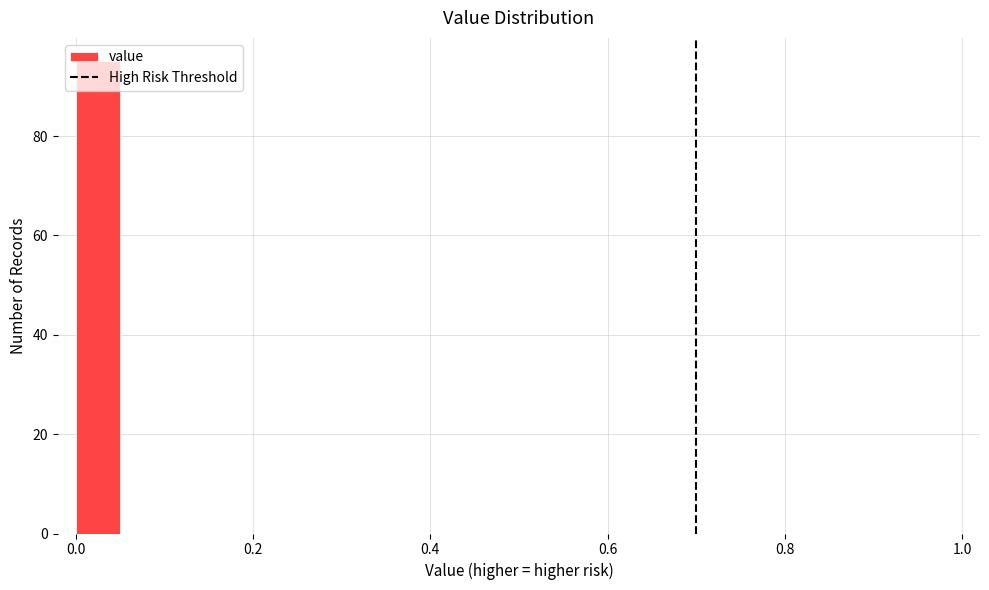

Around what value on the x-axis is the tallest bar? Give the approximate position of its centre, as read against the axis.

0.02